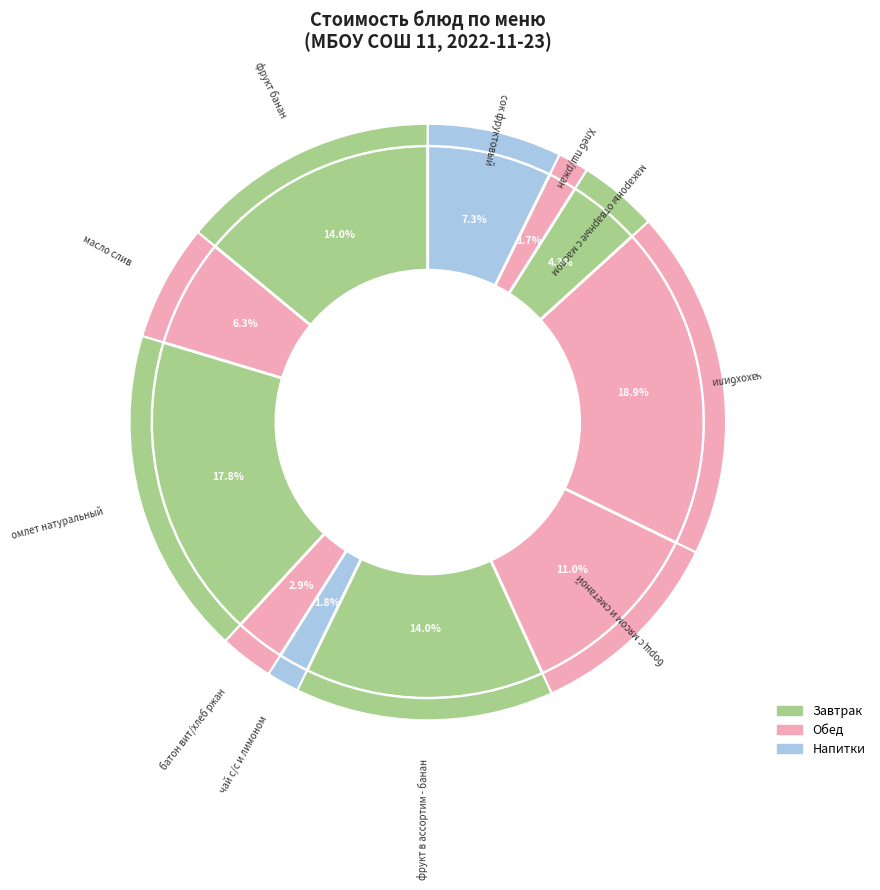

Between фрукт в ассортим - банан and сок фруктовый, which is larger?

фрукт в ассортим - банан